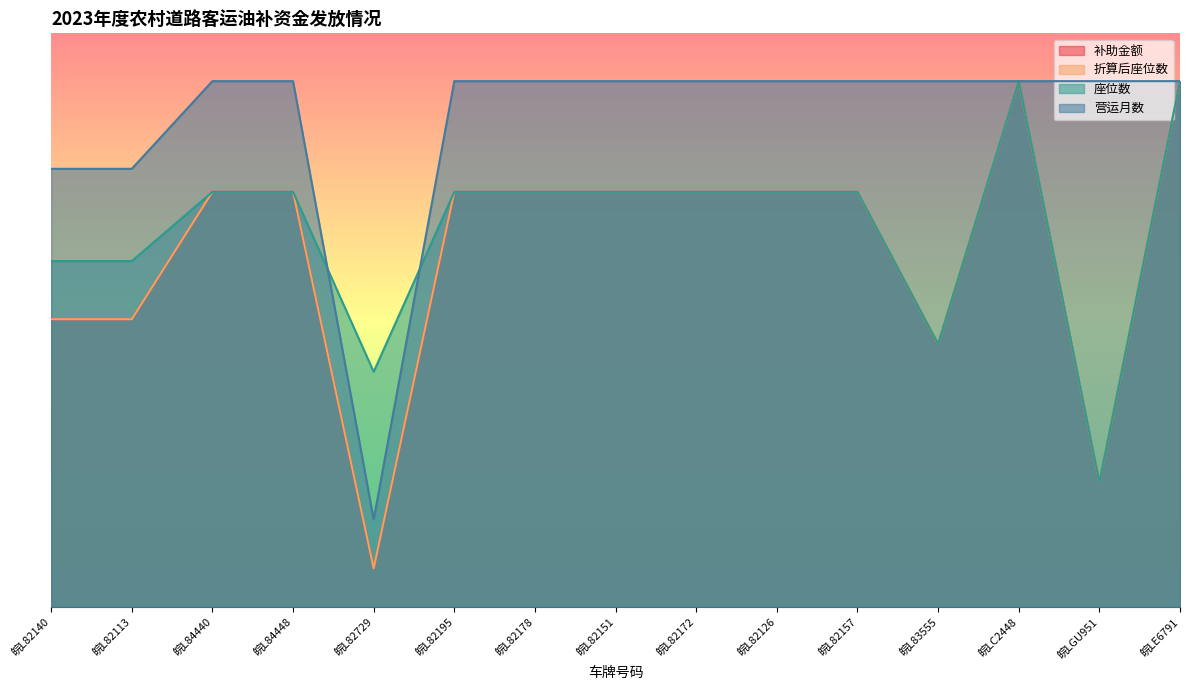

What value does the 折算后座位数 series have at 皖L82151?

43421.1